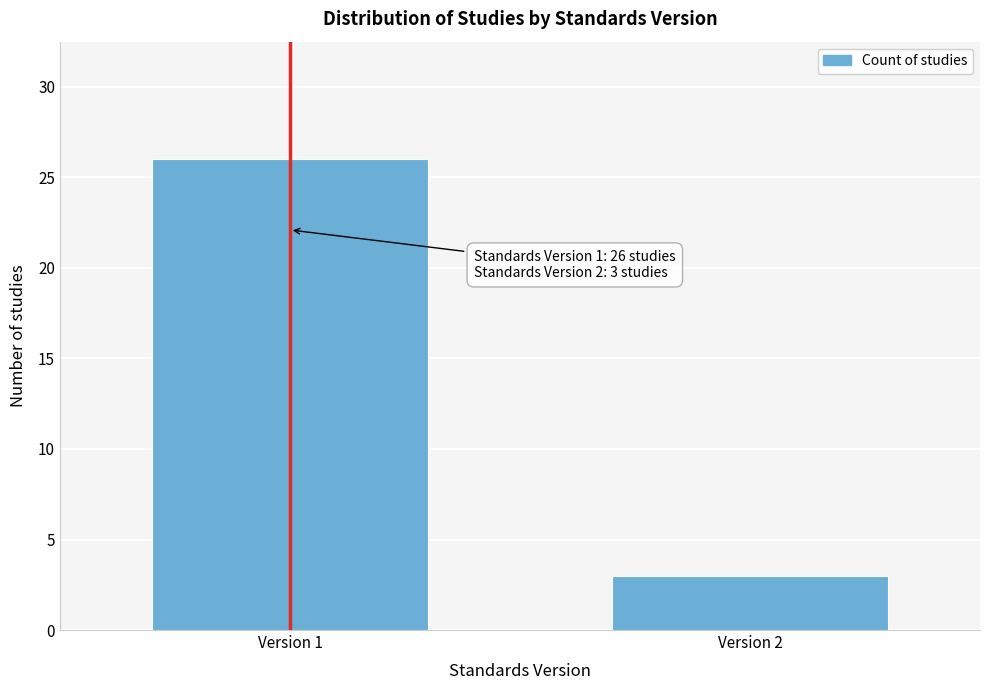

Reading left to right, transcribe all the data shown in this chart.

26	3